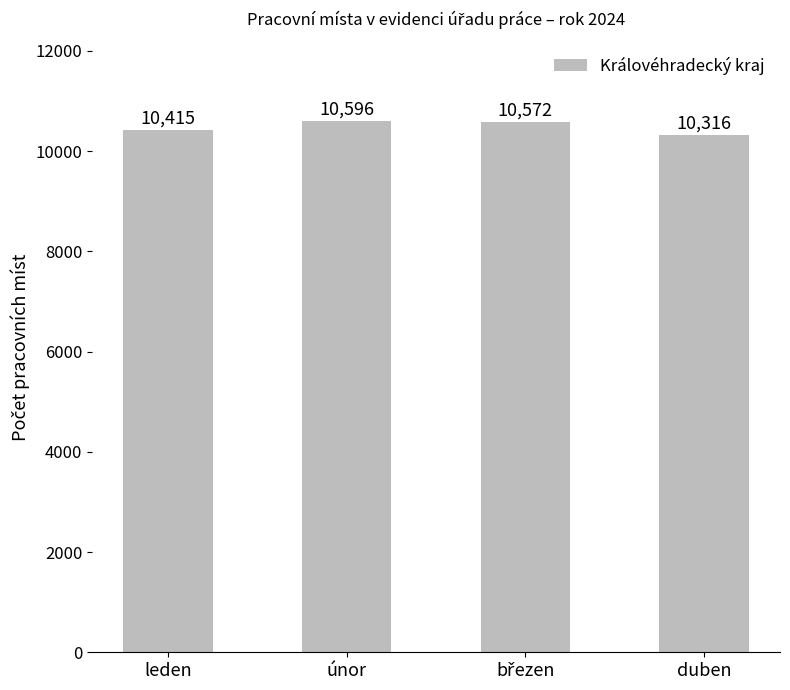

Approximately how many times larger is the value at duben compared to únor?

1.0